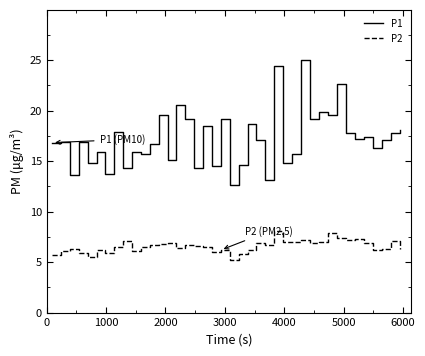

Does the chart display data point markers on the line(s)?

No